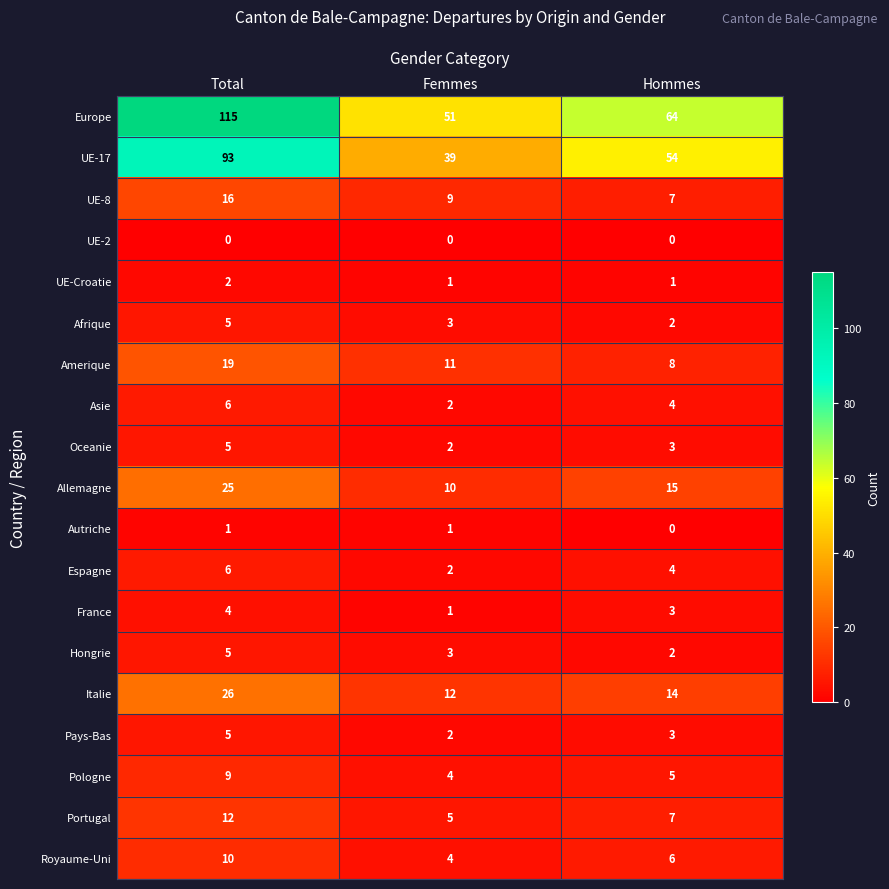

Read the Allemagne value at Hommes.

15